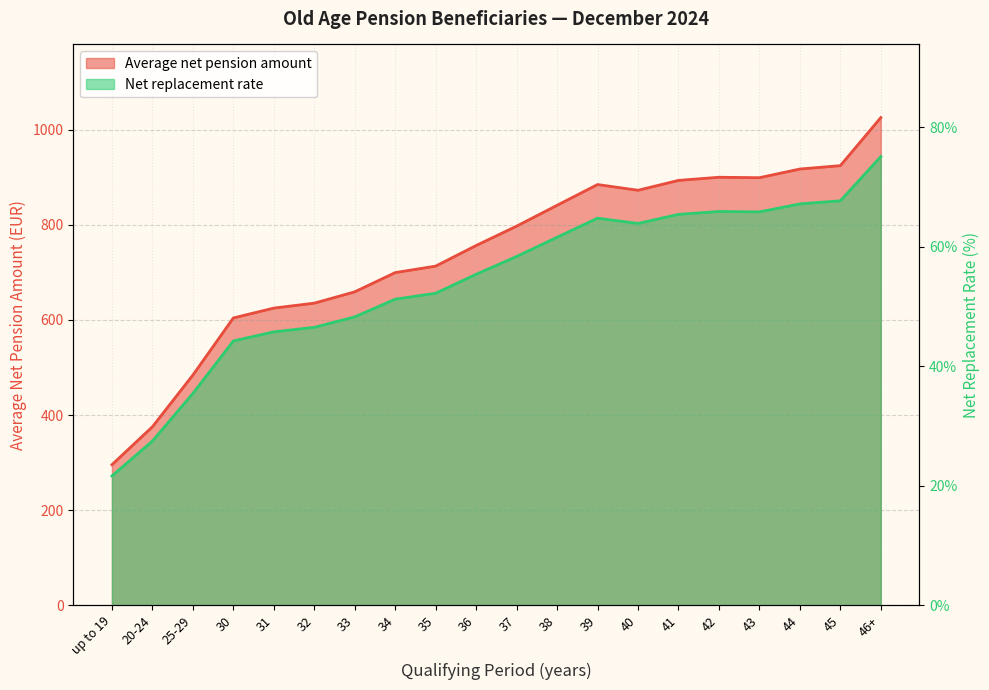

What is the value of the Average net pension amount point at the 19th from the left?

924.7